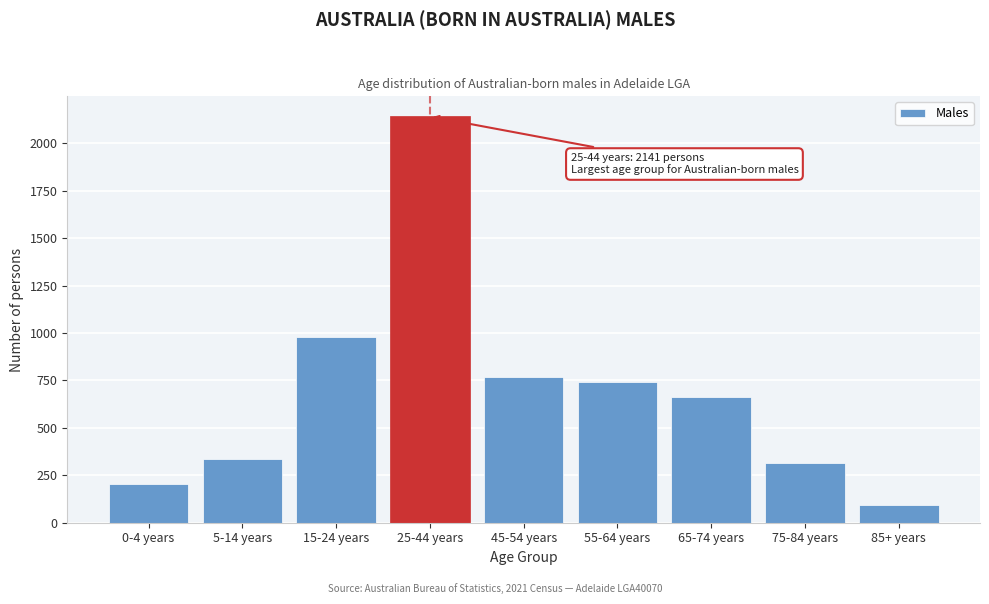

Reading left to right, what are all the values shown in this chart?

0-4 years=204	5-14 years=336	15-24 years=981	25-44 years=2141	45-54 years=766	55-64 years=741	65-74 years=664	75-84 years=317	85+ years=93